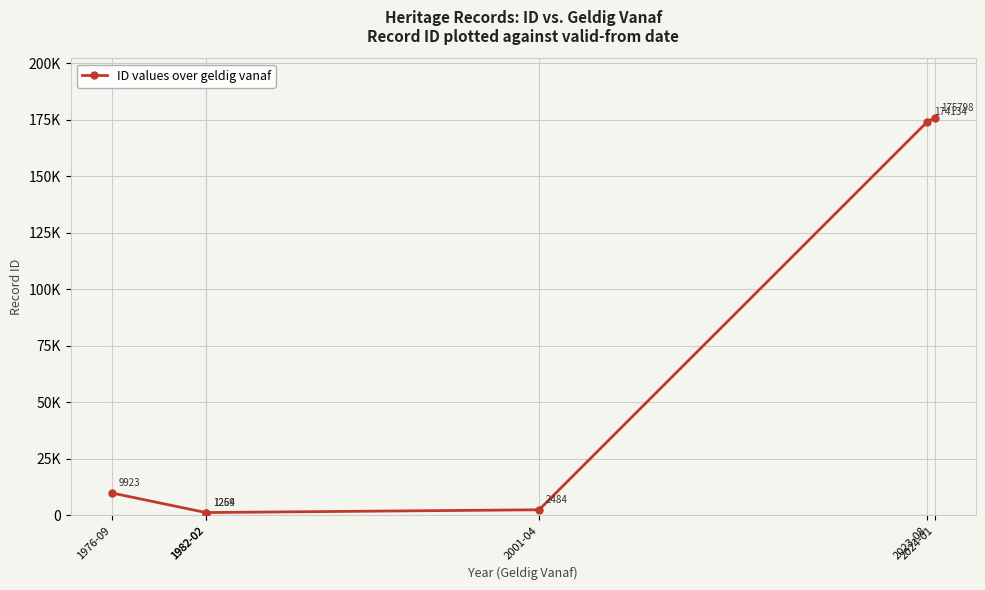

Rank the categories by value from lowest to highest.

1982-02, 1982-02, 2001-04, 1976-09, 2023-08, 2024-01